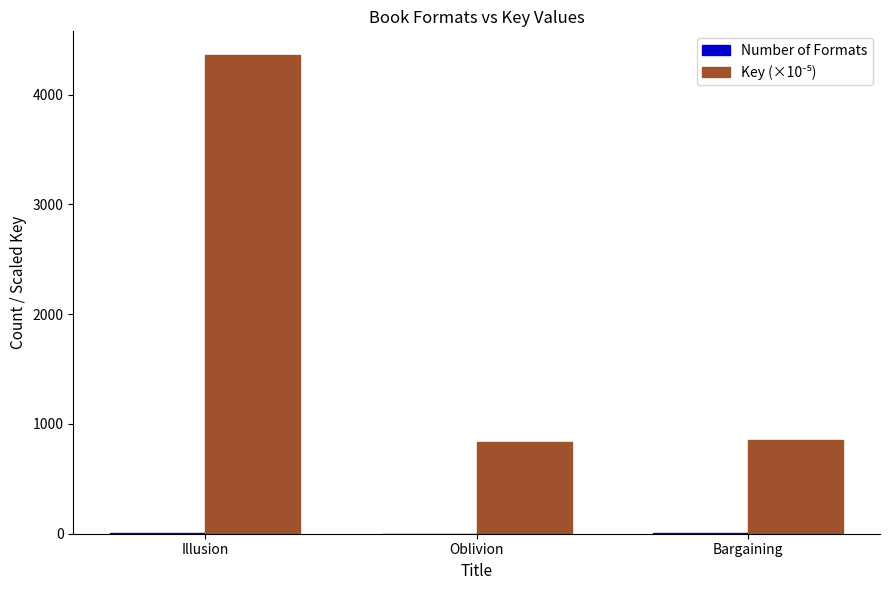

At which category is the sum across all series the highest?

Illusion